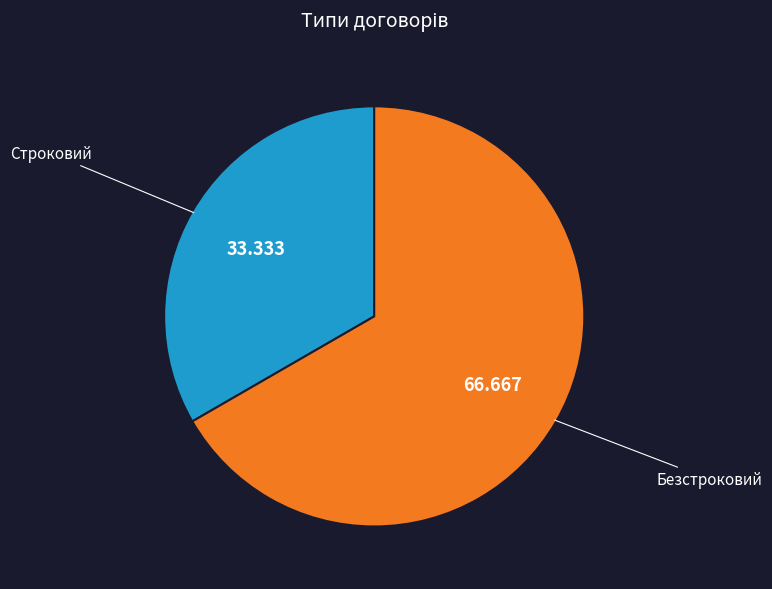

Is the sum of Строковий and Безстроковий greater than half?

Yes